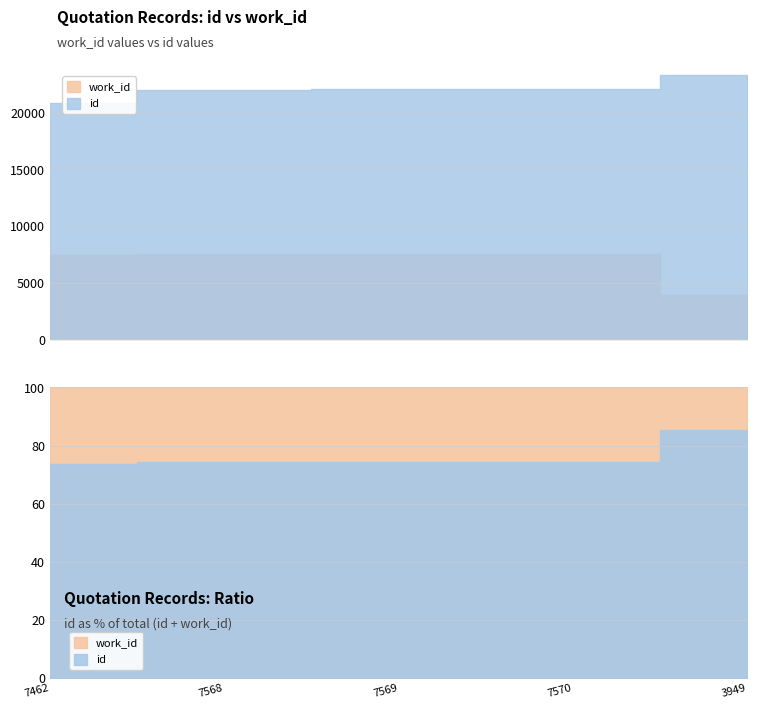

Is the value of work_id at 7569 greater than the value of id at 7569?

No